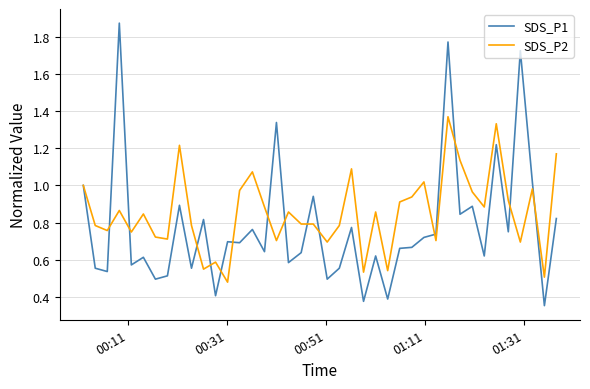

Rank the series by their average value, from lowest to highest.

SDS_P1, SDS_P2